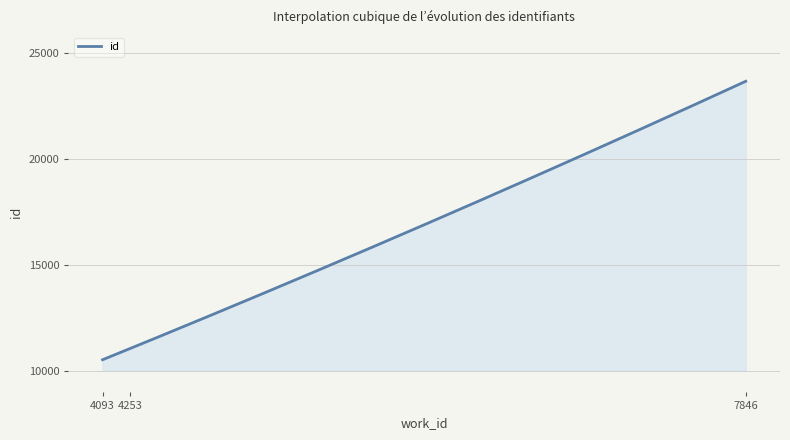

What is the sum of all values?

5092682.9